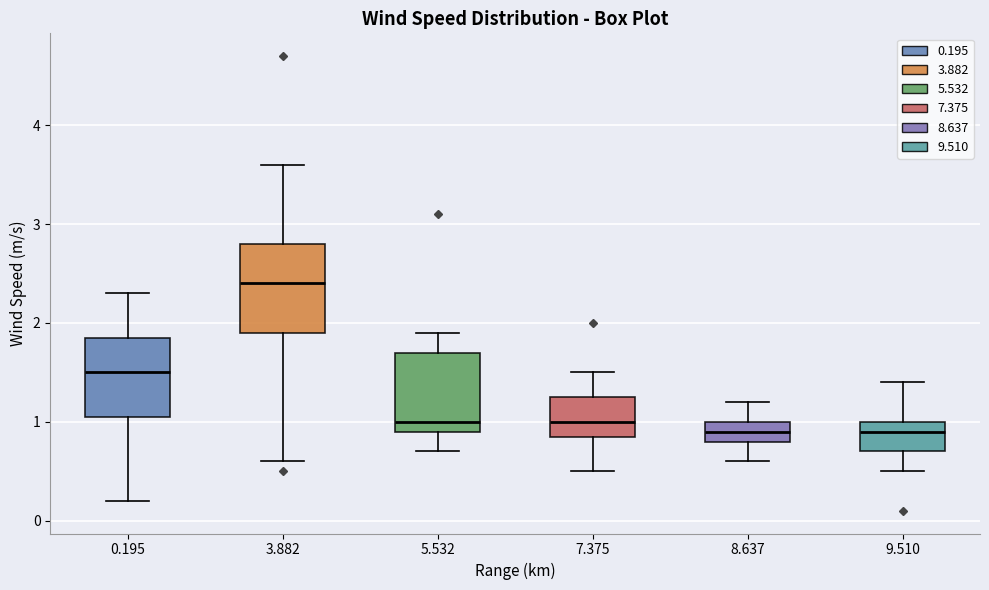

Reading left to right, transcribe this box plot: for each box, give where its median line is, the range the box spans, and where its two whiskers end, as read against the y-axis. The values are not printed on the chart, so give them approximately, as read against the axis.

0.195: median 1.5, box 1.1 to 1.9, whiskers 0.2 to 2.3
3.882: median 2.4, box 1.9 to 2.8, whiskers 0.6 to 3.6
5.532: median 1.0, box 0.9 to 1.7, whiskers 0.7 to 1.9
7.375: median 1.0, box 0.9 to 1.3, whiskers 0.5 to 1.5
8.637: median 0.9, box 0.8 to 1.0, whiskers 0.6 to 1.2
9.510: median 0.9, box 0.7 to 1.0, whiskers 0.5 to 1.4